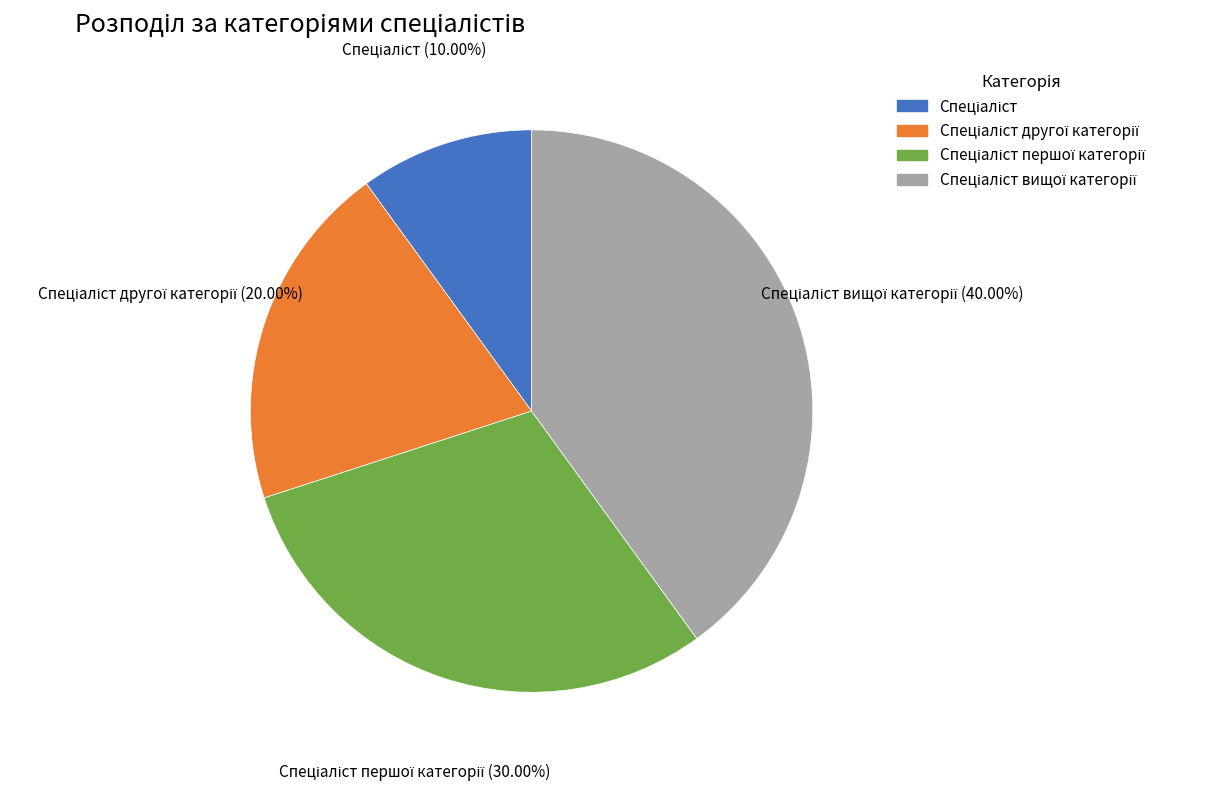

Does any single category account for the majority?

No